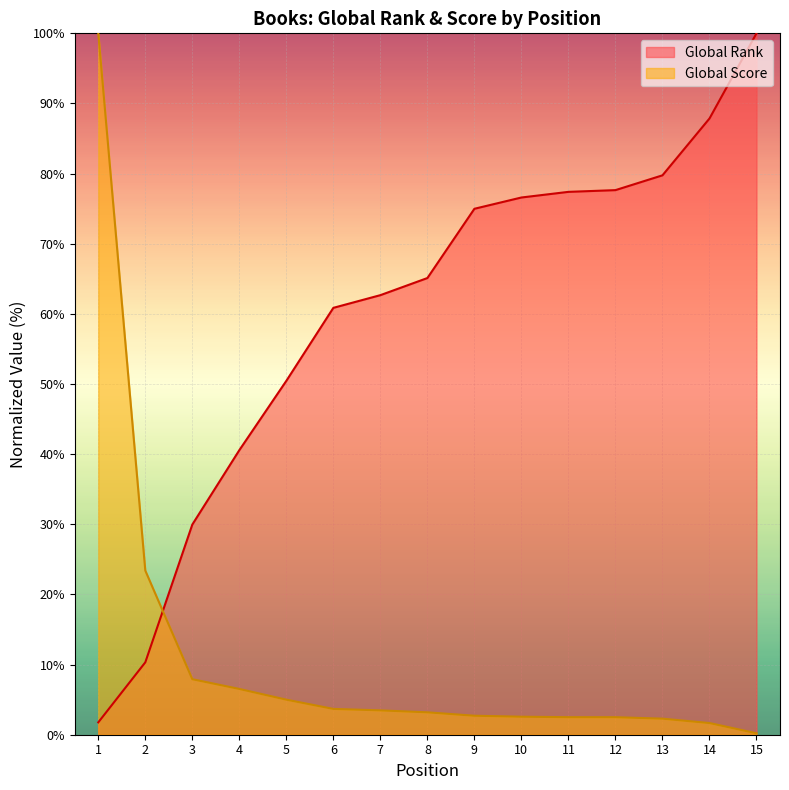

At which label is Global Rank closest to 50?

5